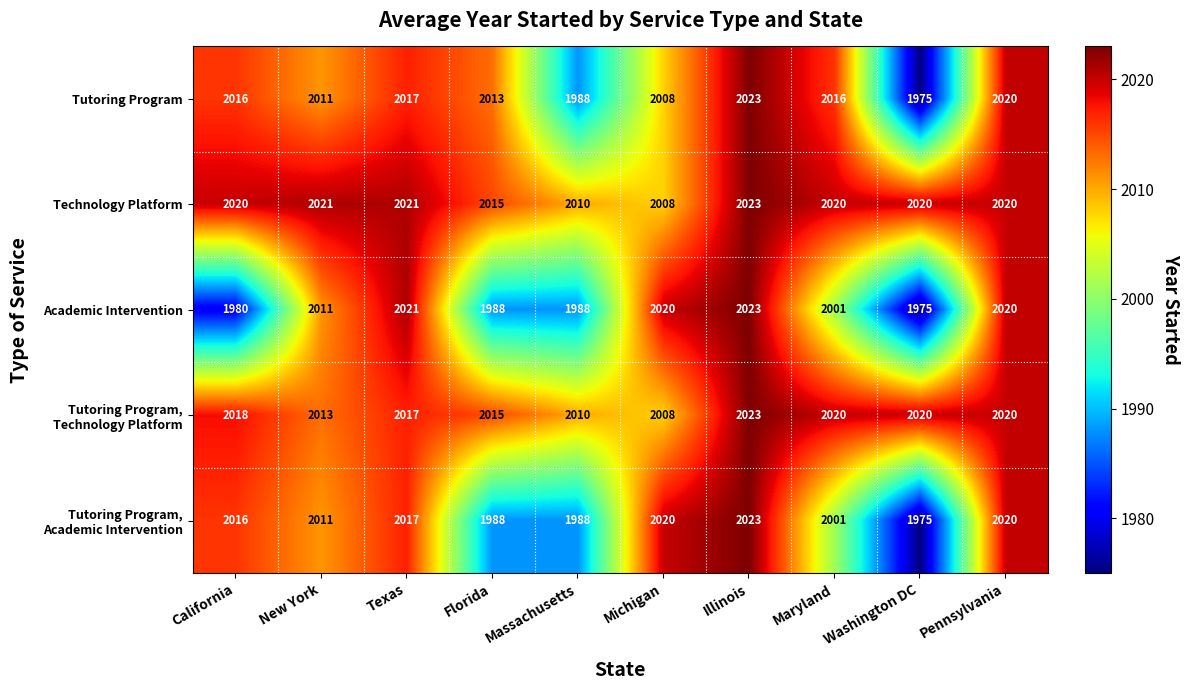

Which category has the highest value across all series?

Illinois